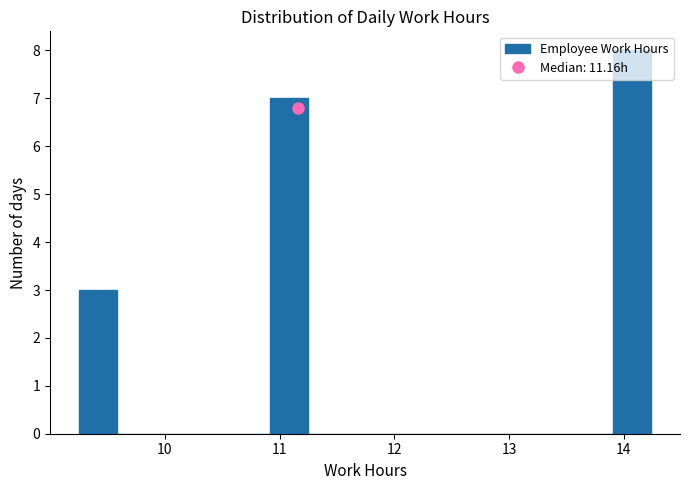

Read against the x-axis, roughly where is the centre of the tallest bar?

14.1